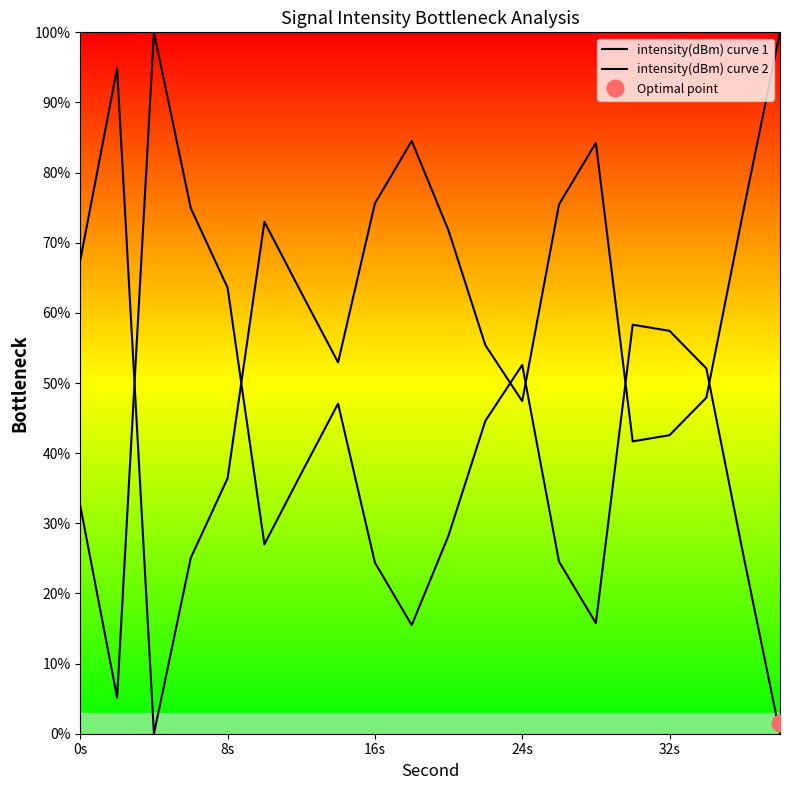

Is this an area chart (filled region under the line)?

No